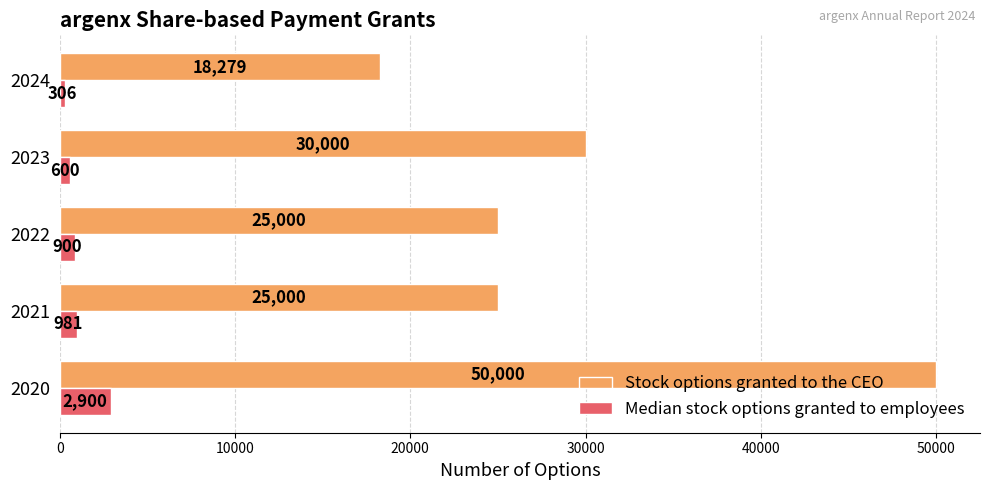

Rank the series by their average value, from lowest to highest.

Median stock options granted to employees, Stock options granted to the CEO